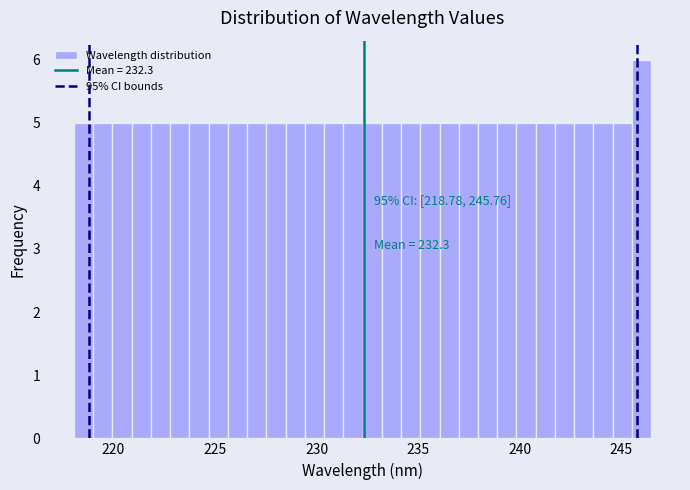

Around what value on the x-axis is the tallest bar? Give the approximate position of its centre, as read against the axis.

246.0